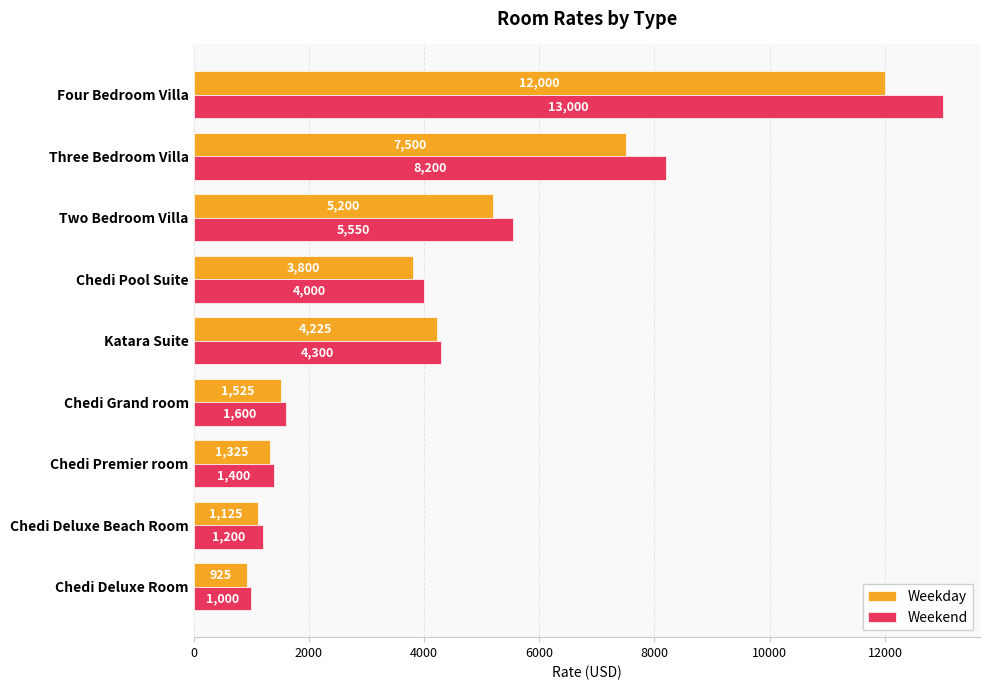

What is the greatest value displayed?

13000